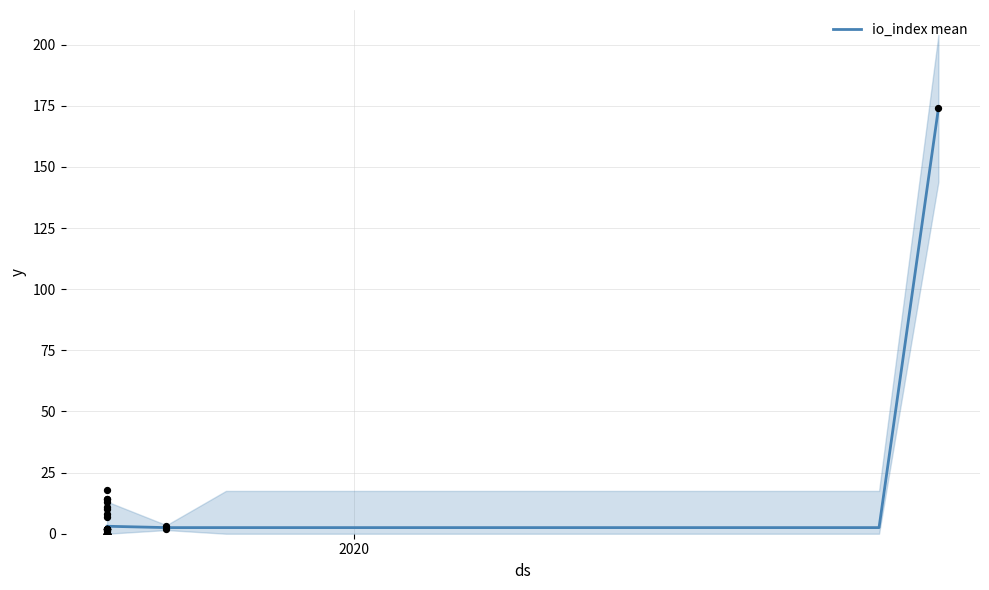

What is the maximum value for io_index mean?

174.0